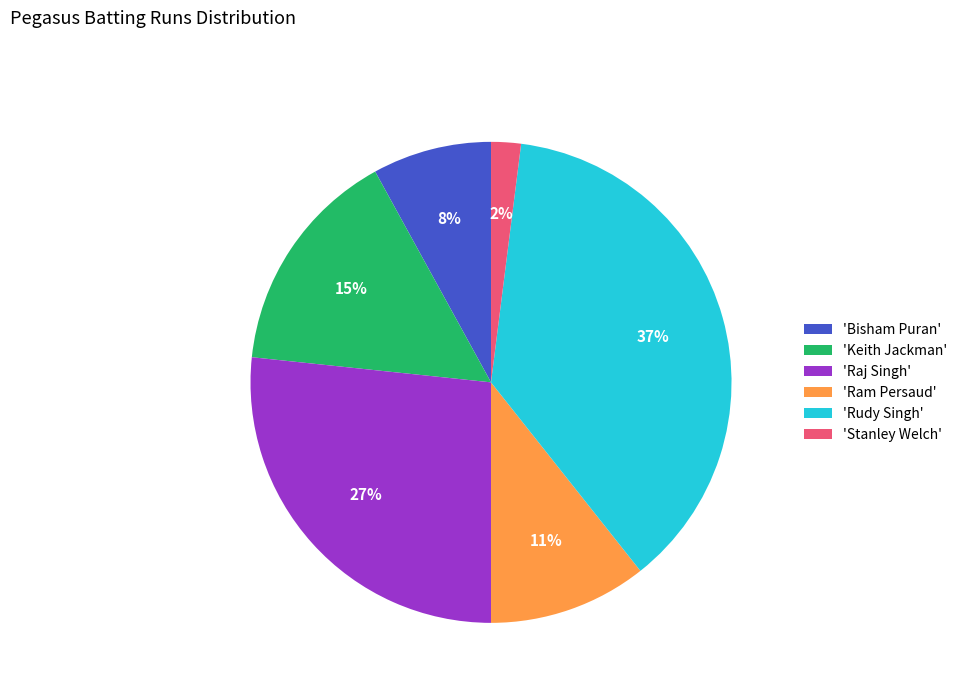

Do 'Bisham Puran' and 'Rudy Singh' together represent more than half of the pie?

No